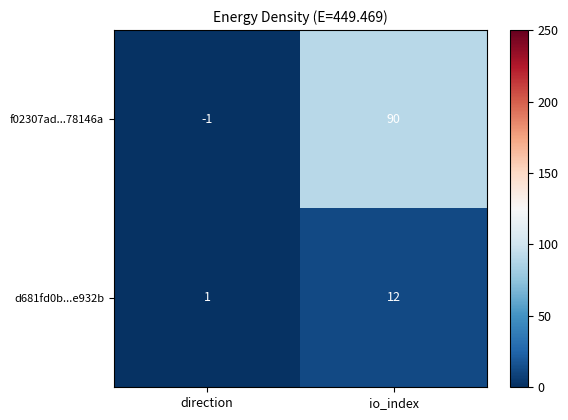

What is the minimum value shown in the chart?

-1